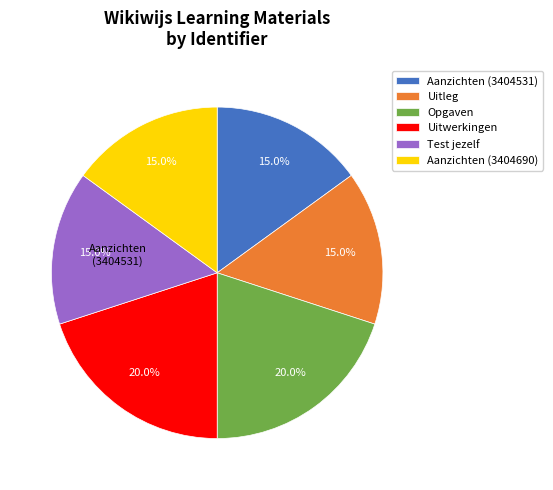

To the nearest percent, what is the average slice percentage?

17%